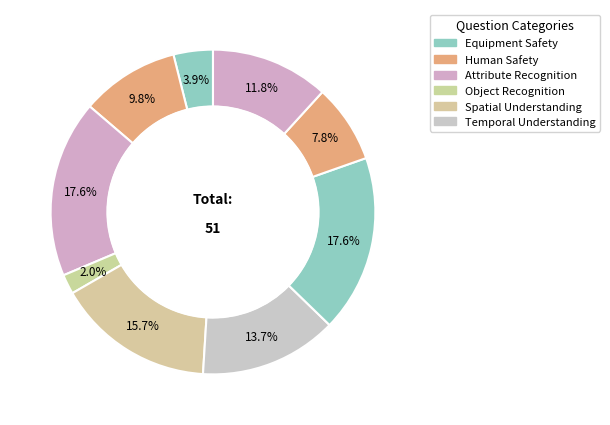

To the nearest percent, what is the difference between the largest and smallest slice percentages?

16%